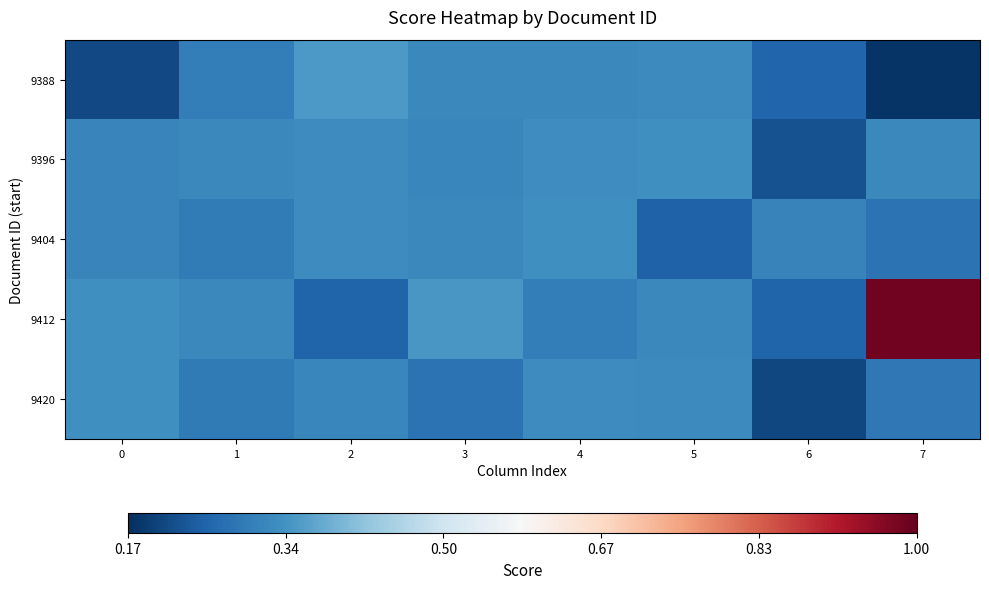

Reading left to right, list all the values displayed in this chart.

9388: 0=0.2	1=0.3	2=0.3	3=0.3	4=0.3	5=0.3	6=0.3	7=0.2
9396: 0=0.3	1=0.3	2=0.3	3=0.3	4=0.3	5=0.3	6=0.2	7=0.3
9404: 0=0.3	1=0.3	2=0.3	3=0.3	4=0.3	5=0.2	6=0.3	7=0.3
9412: 0=0.3	1=0.3	2=0.3	3=0.3	4=0.3	5=0.3	6=0.3	7=1.0
9420: 0=0.3	1=0.3	2=0.3	3=0.3	4=0.3	5=0.3	6=0.2	7=0.3